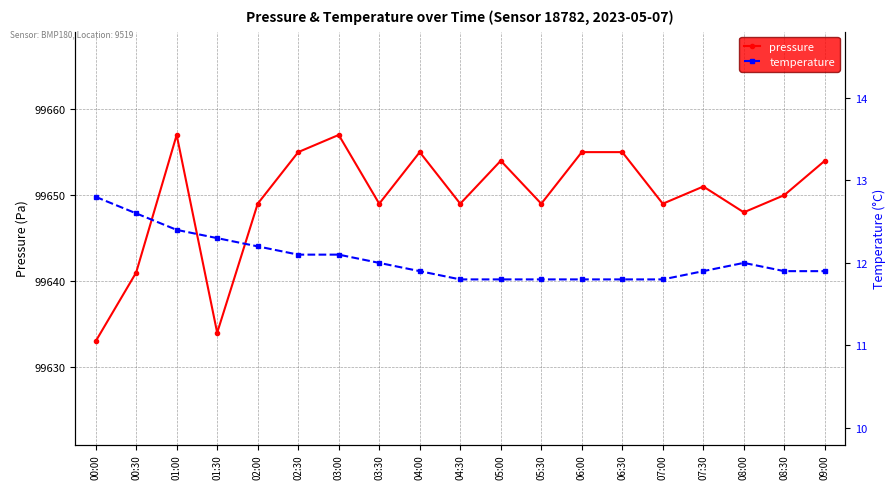

At which category is the sum across all series the highest?

01:00